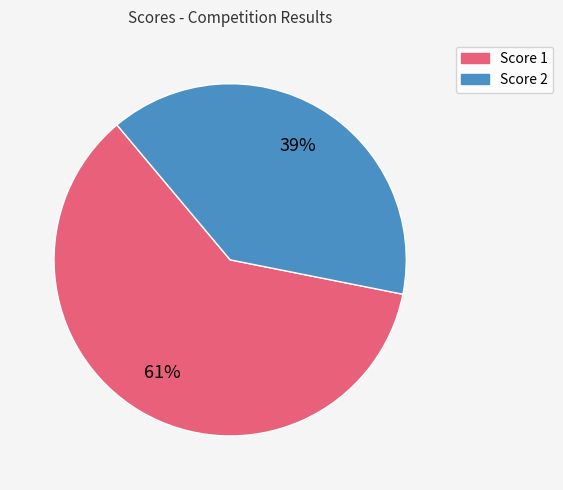

Count the number of slices in the pie.

2